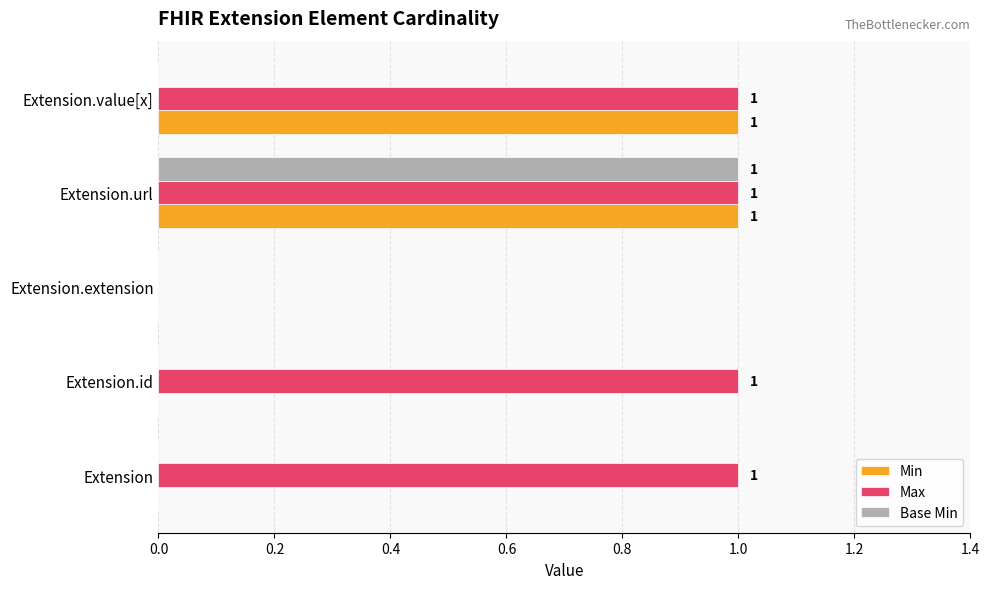

Between Extension and Extension.value[x], which series saw the biggest shift?

Min